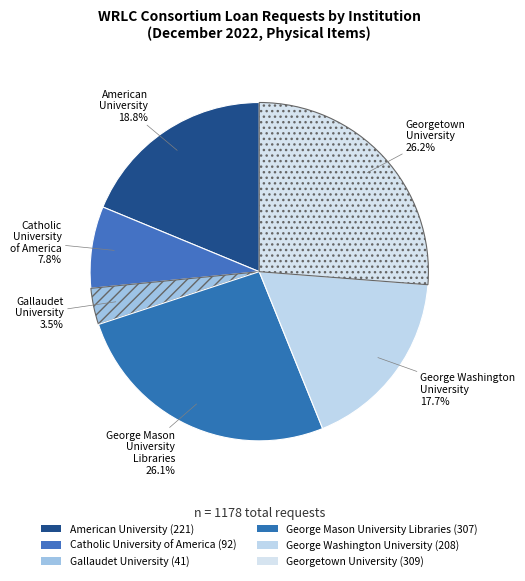

How many segments does this pie chart have?

6